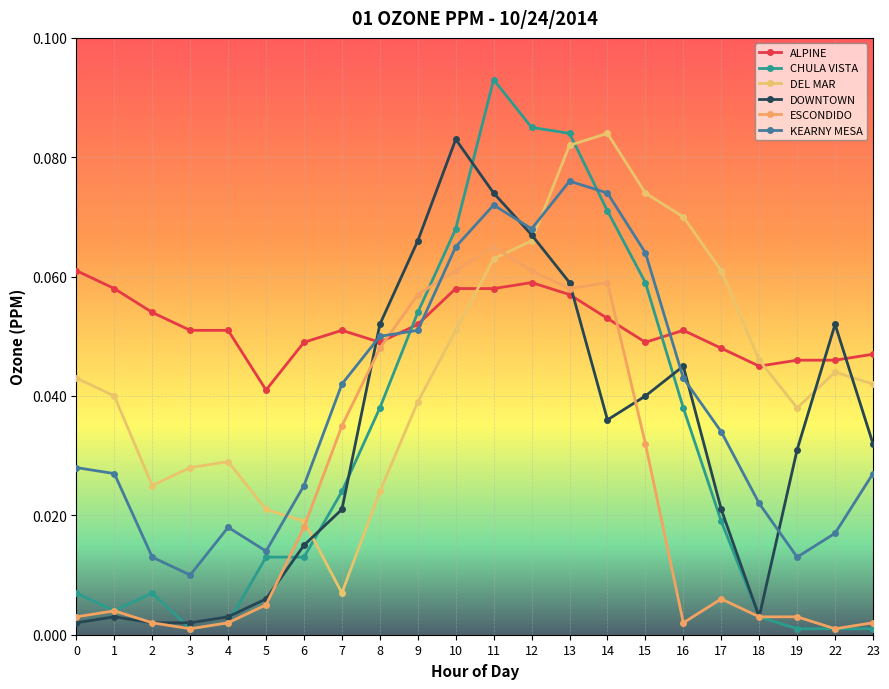

How many lines are shown in the chart?

6